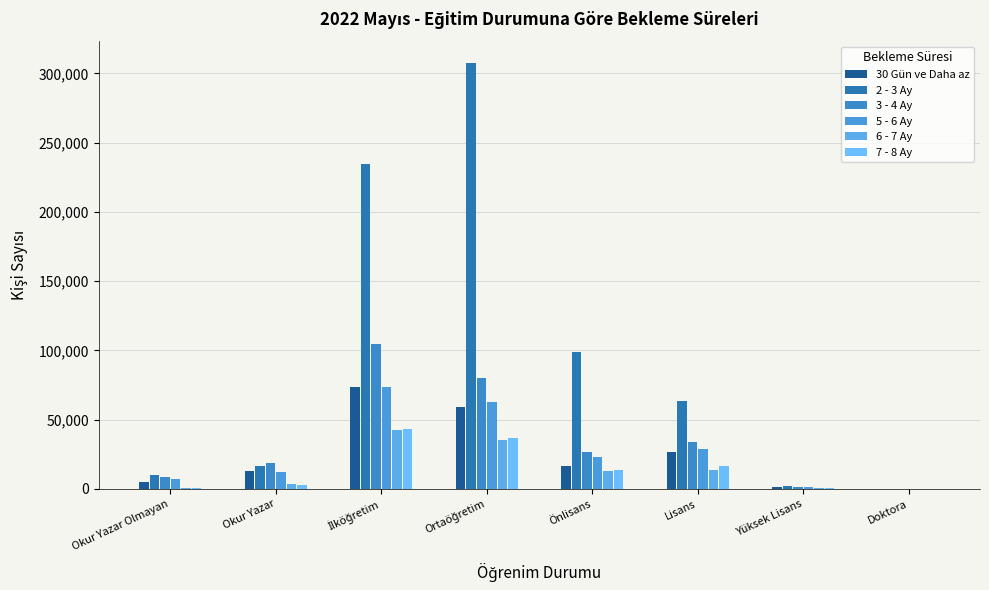

Reading left to right, transcribe all the data shown in this chart.

30 Gün ve Daha az: 5321	12875	73788	58845	16756	26650	1298	80
2 - 3 Ay: 9801	16550	234652	307720	99088	63858	1977	117
3 - 4 Ay: 8902	18842	104402	80229	26348	33939	1568	98
5 - 6 Ay: 7228	12091	73918	62822	22851	28592	1222	55
6 - 7 Ay: 933	3335	42251	35061	12660	13495	529	25
7 - 8 Ay: 974	2733	43379	36963	13354	16288	622	18